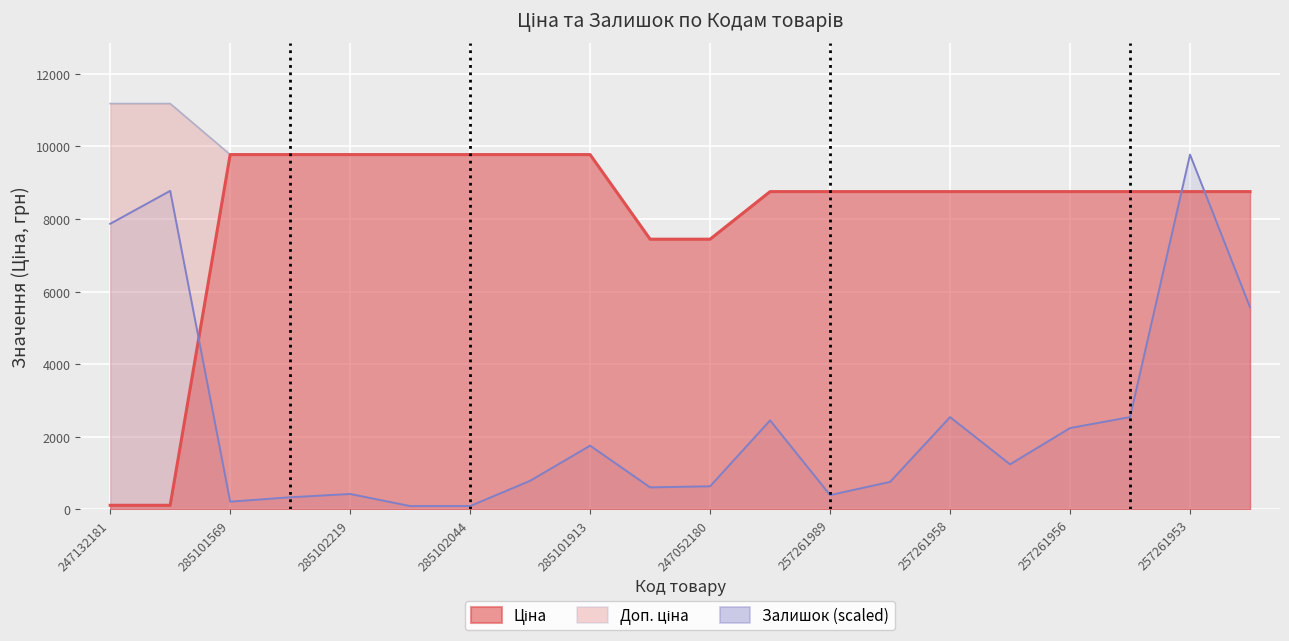

The chart shows a value of 7868.8 at 247132181. True or false?

True